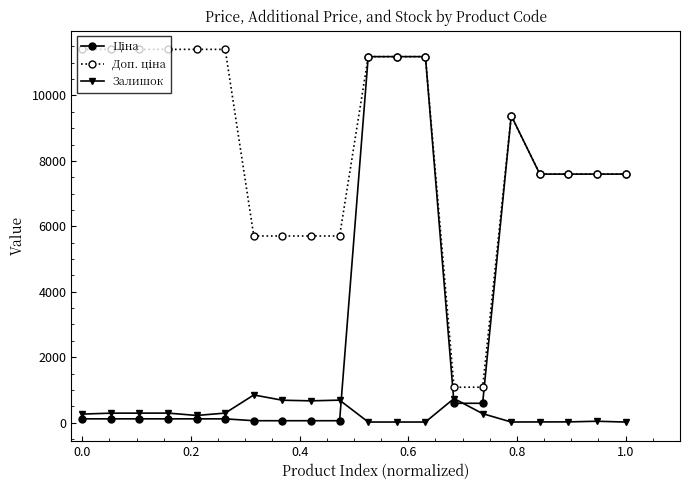

What is the maximum value shown in the chart?

11410.0